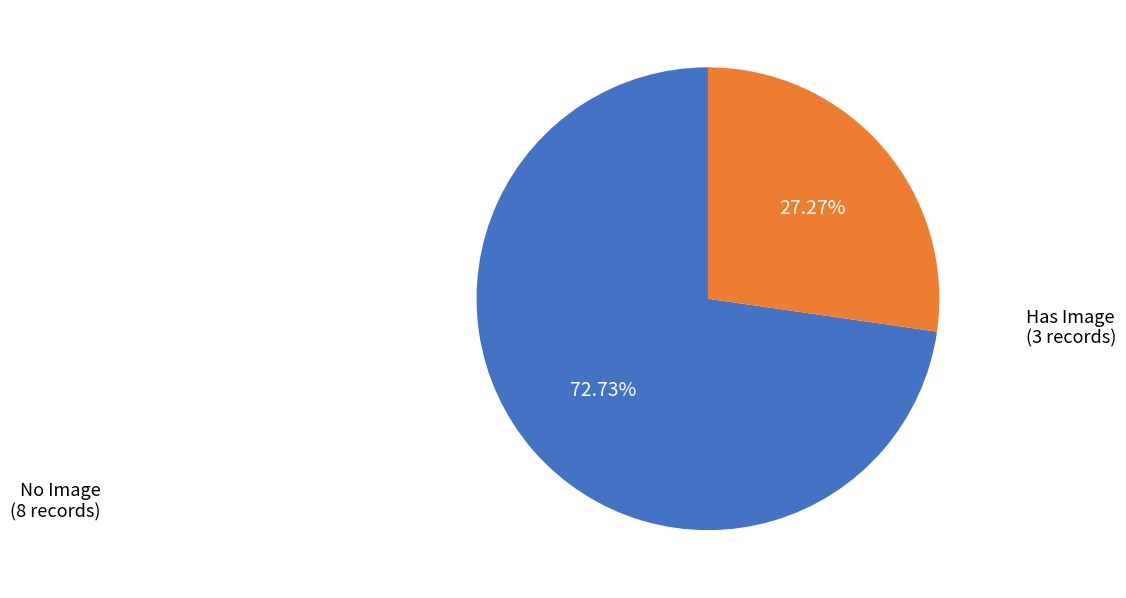

Does any single category account for the majority?

Yes